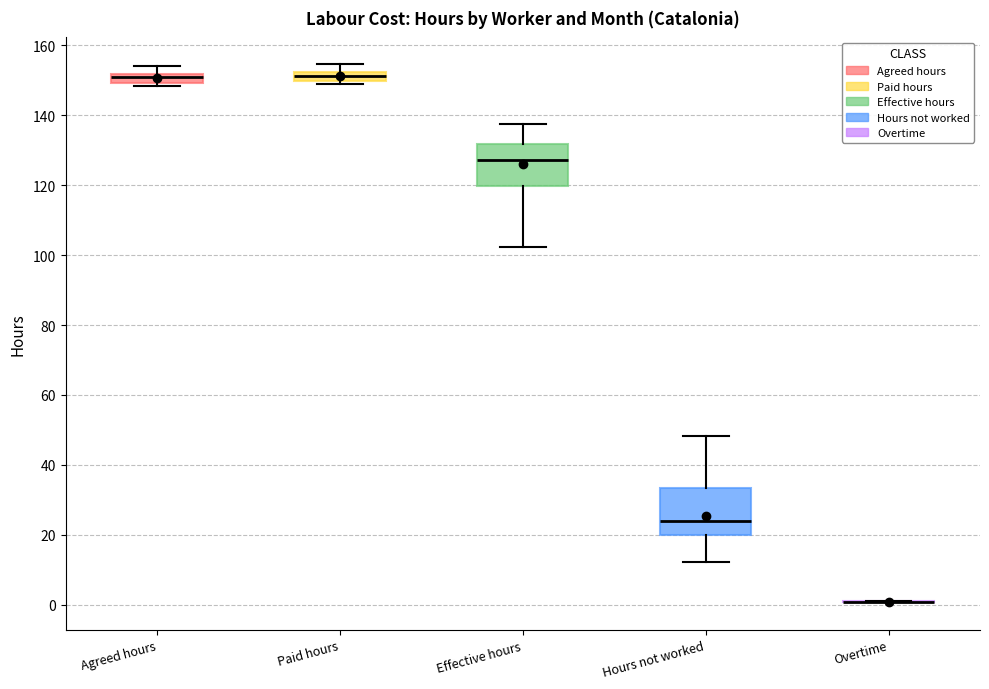

Where does the lower whisker of the box for Effective hours end on the y-axis? The values are not printed on the chart, so give them approximately, as read against the axis.

102